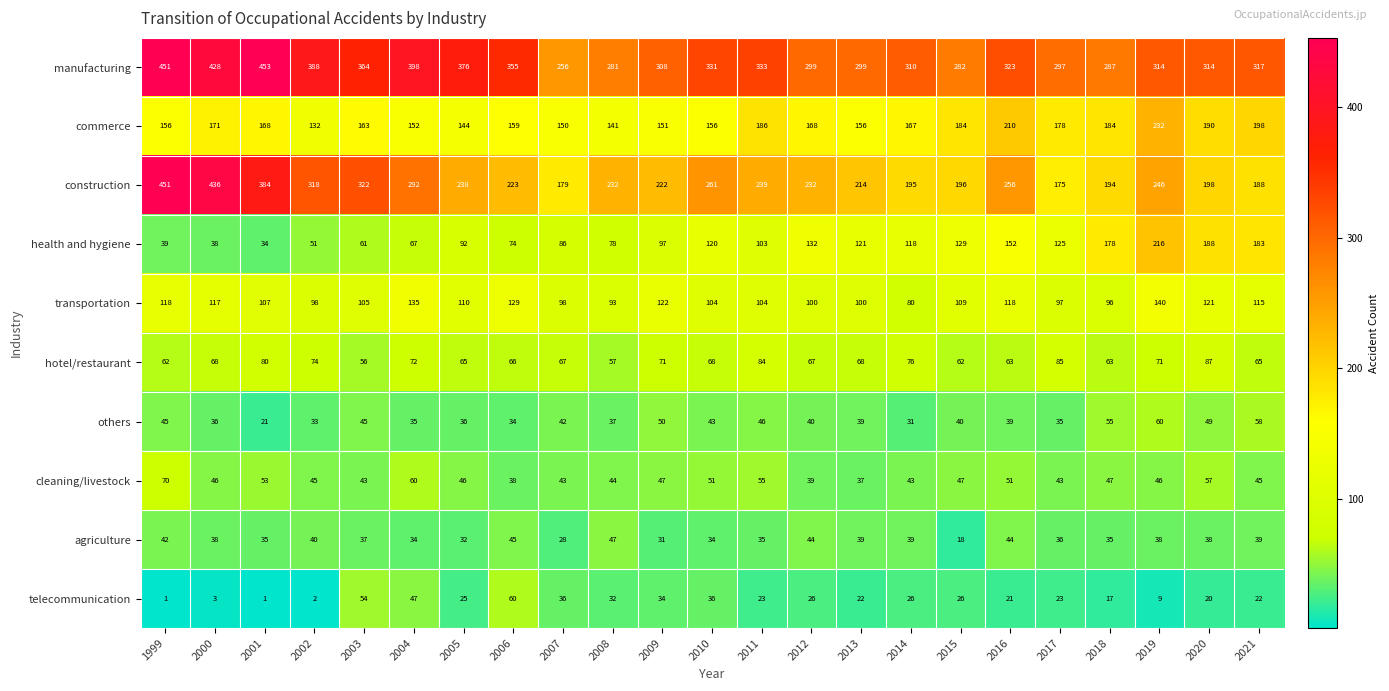

What is the average value of the hotel/restaurant series?

69